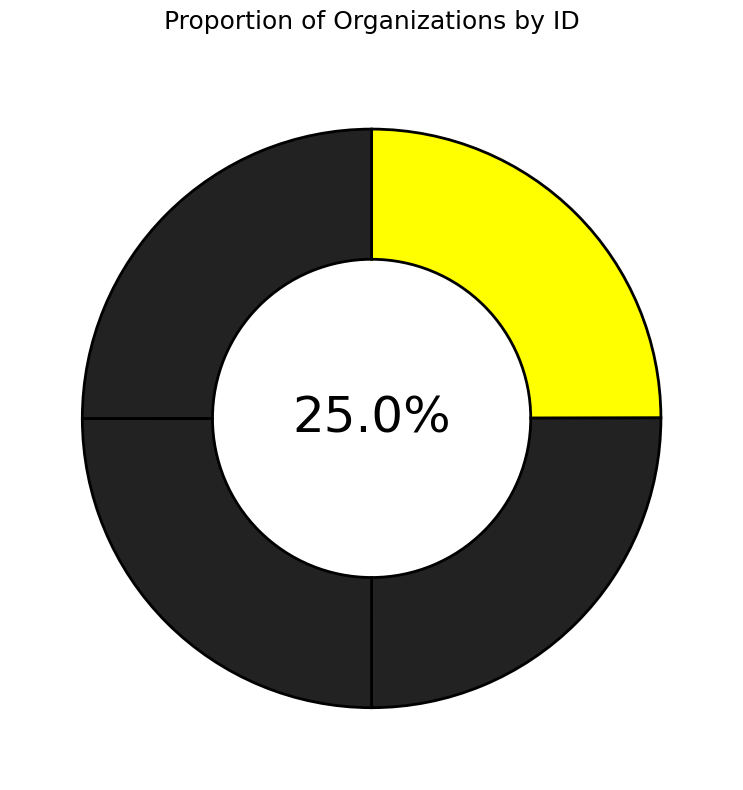

Rank the categories by value from lowest to highest.

Delta Regional Monitoring Program [RMP], Moss Landing Marine Laboratories [MLML], San Francisco Estuary Institute [SFEI], University of California - Davis [UC Davis]